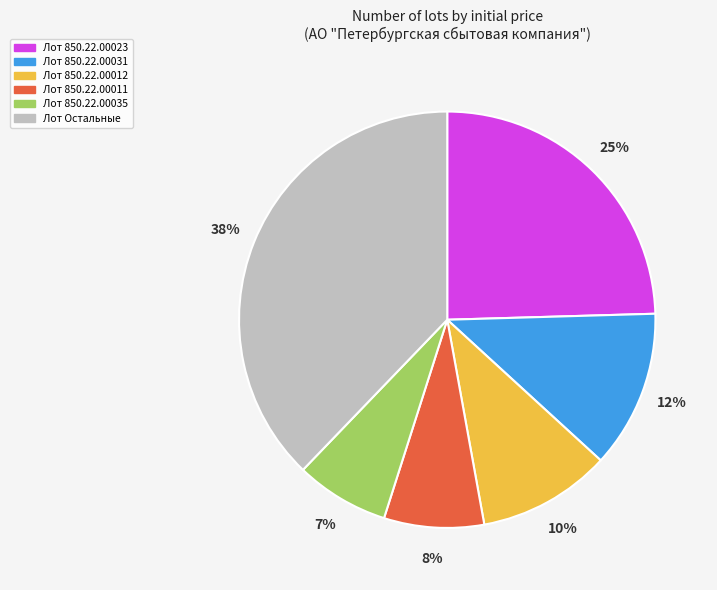

To the nearest percent, what is the difference between the largest and smallest slice percentages?

31%